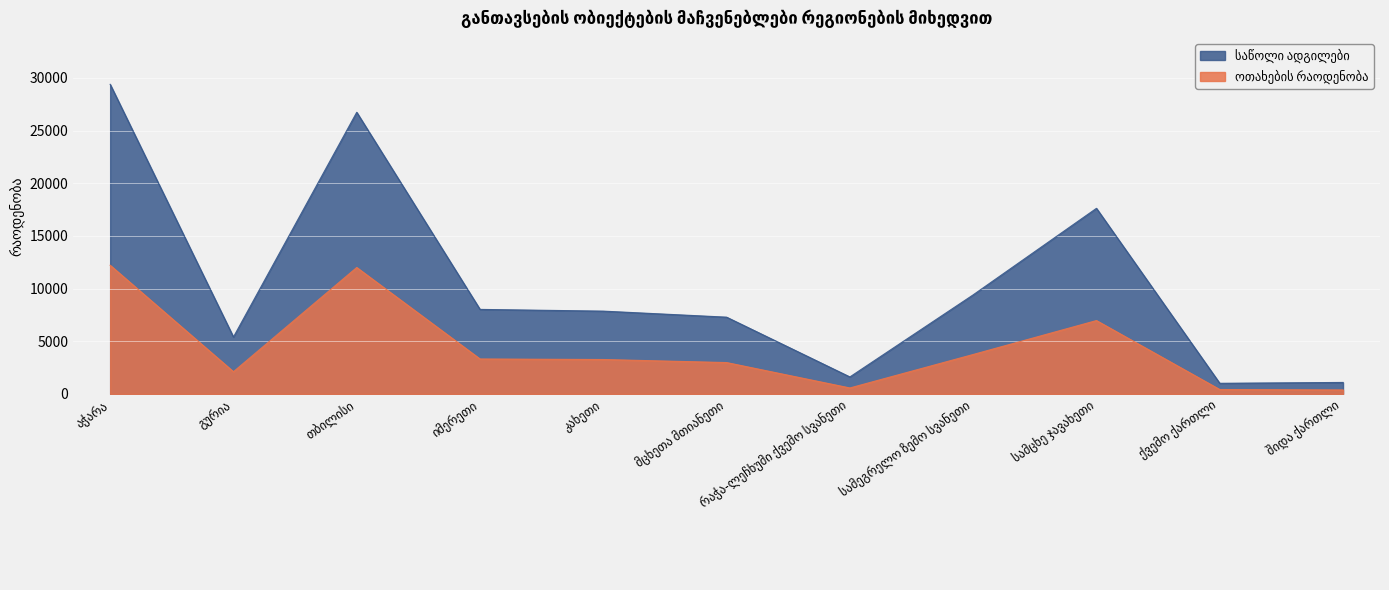

True or false: ოთახების რაოდენობა and საწოლი ადგილები intersect in this chart.

False